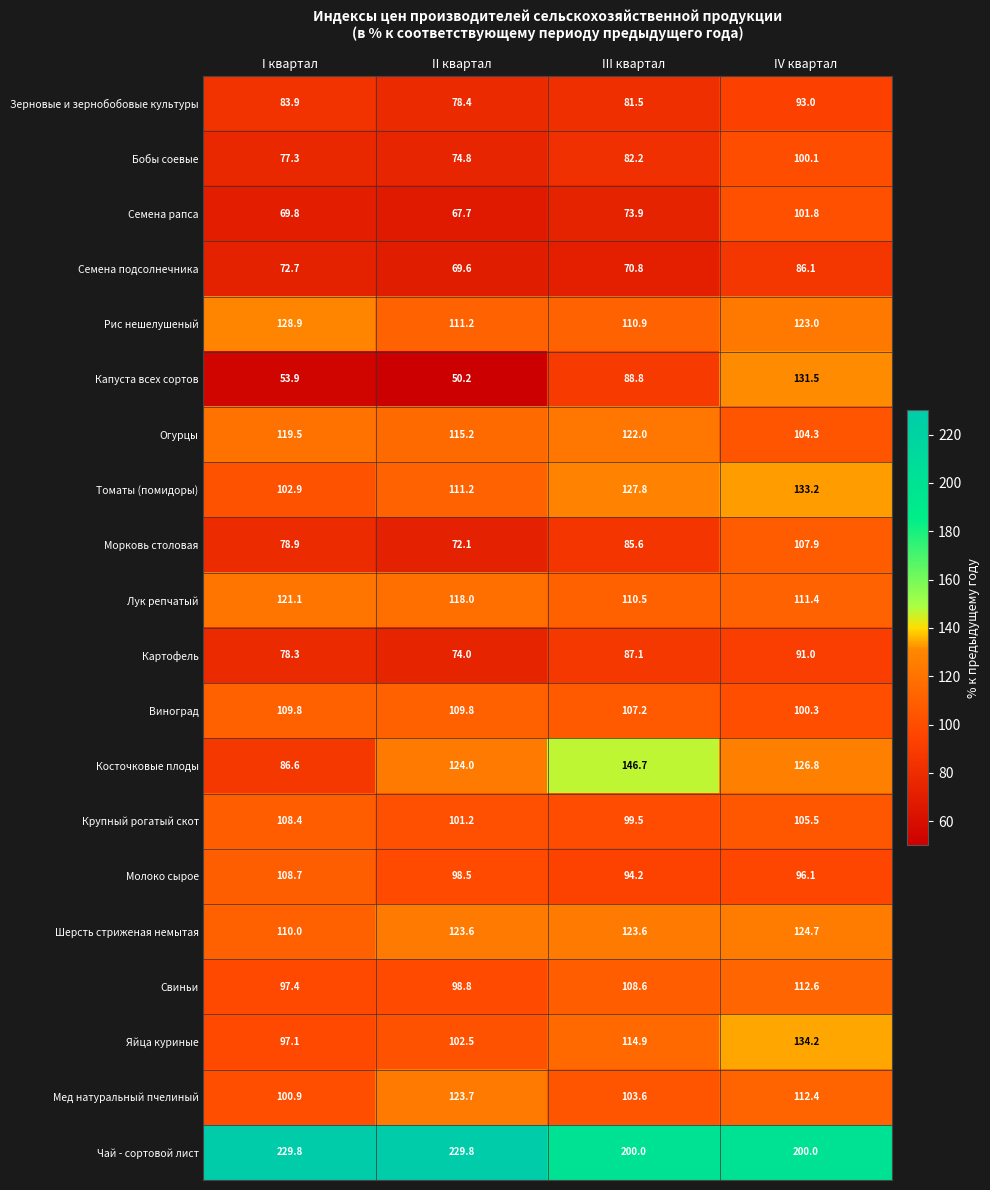

At how many categories does at least one series exceed 207?

2